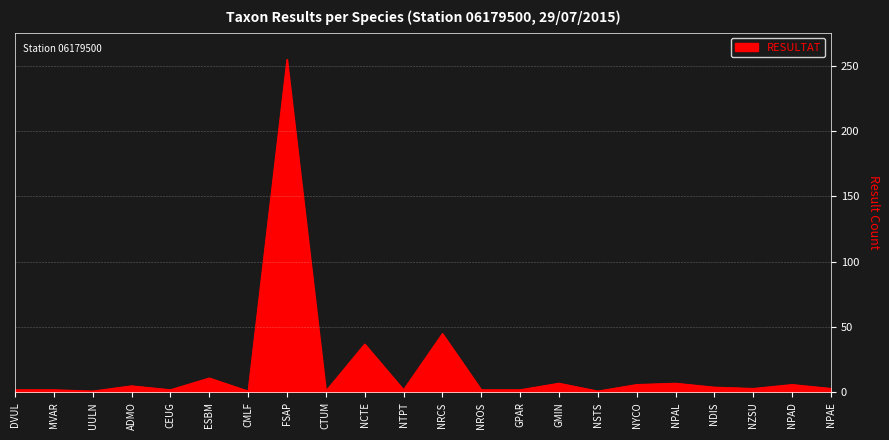

Between NCTE and NDIS, which is larger?

NCTE